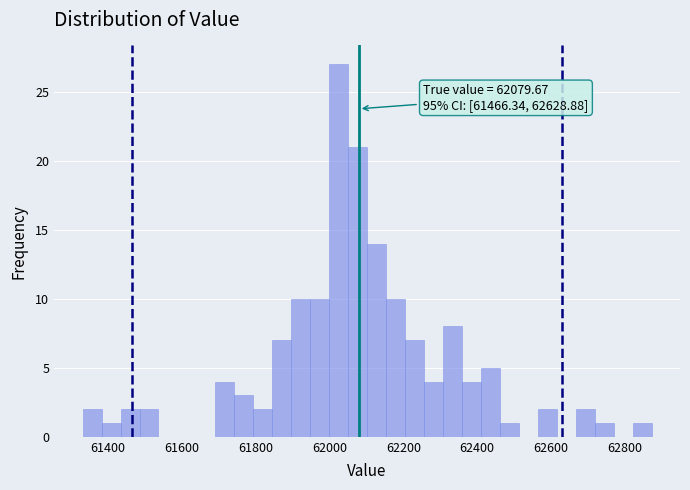

Read against the x-axis, roughly where is the centre of the tallest bar?

62020